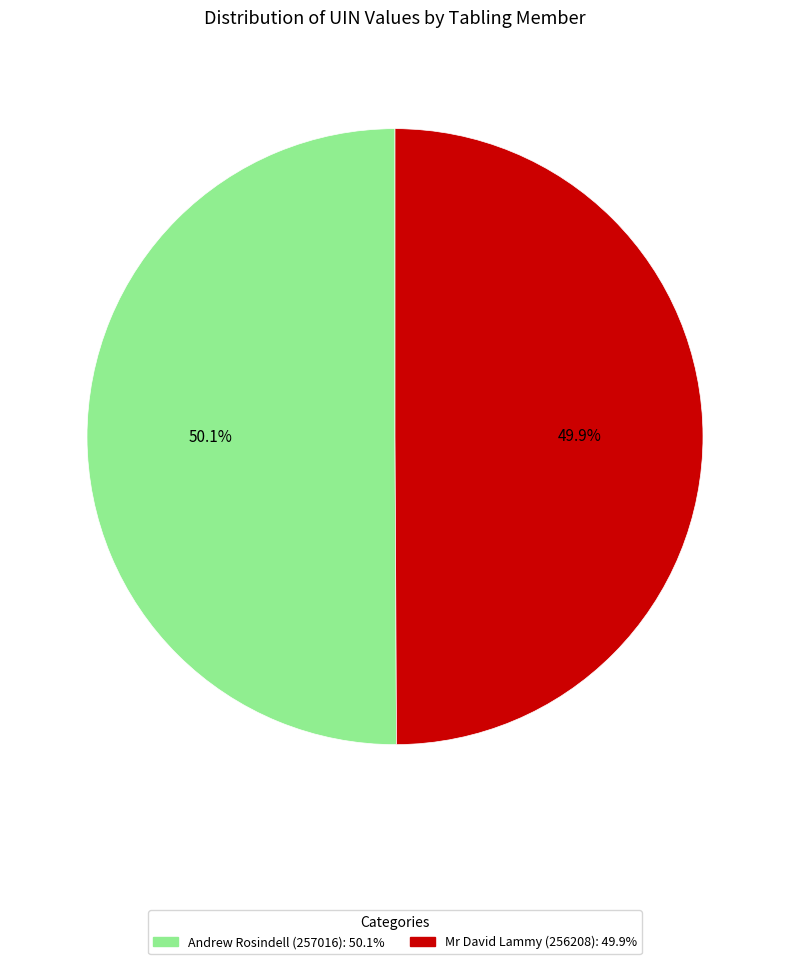

Combined, what portion of the pie is Mr David Lammy (256208) and Andrew Rosindell (257016)?

100.0%